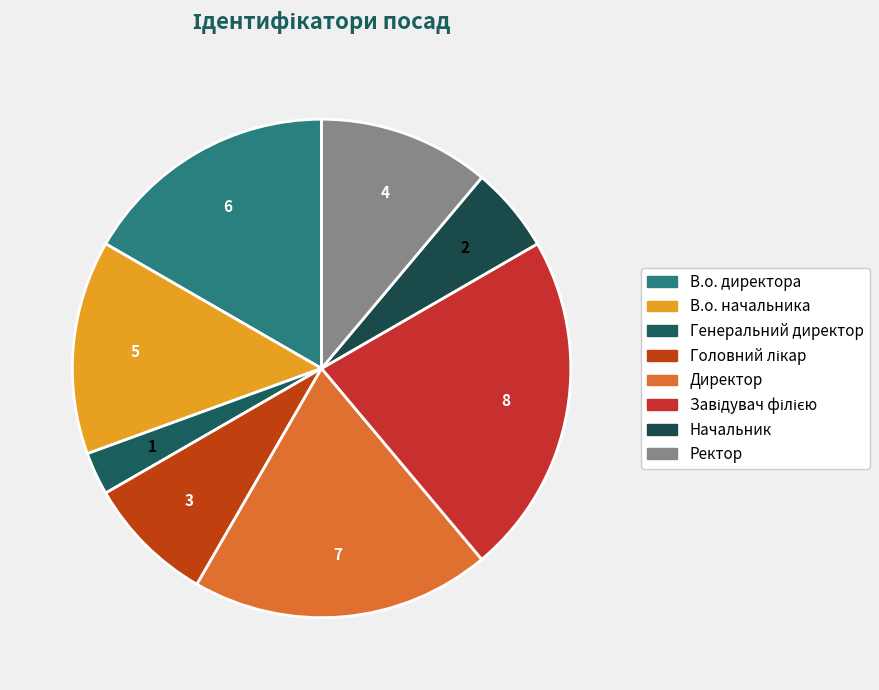

What portion of the pie excludes Завідувач філією?

77.8%